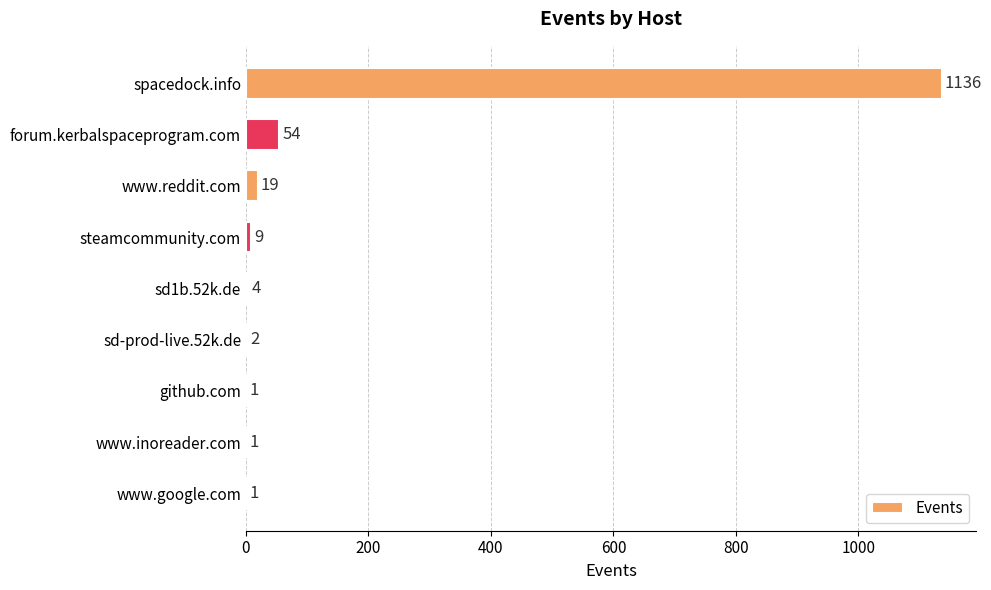

Which has a higher value, www.reddit.com or steamcommunity.com?

www.reddit.com